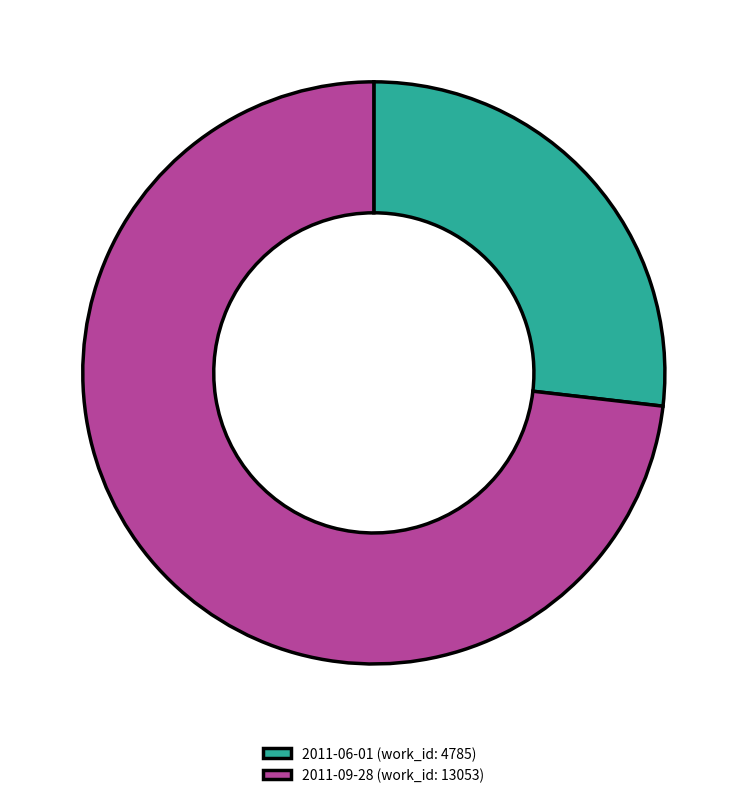

Which slice is the largest?

2011-09-28